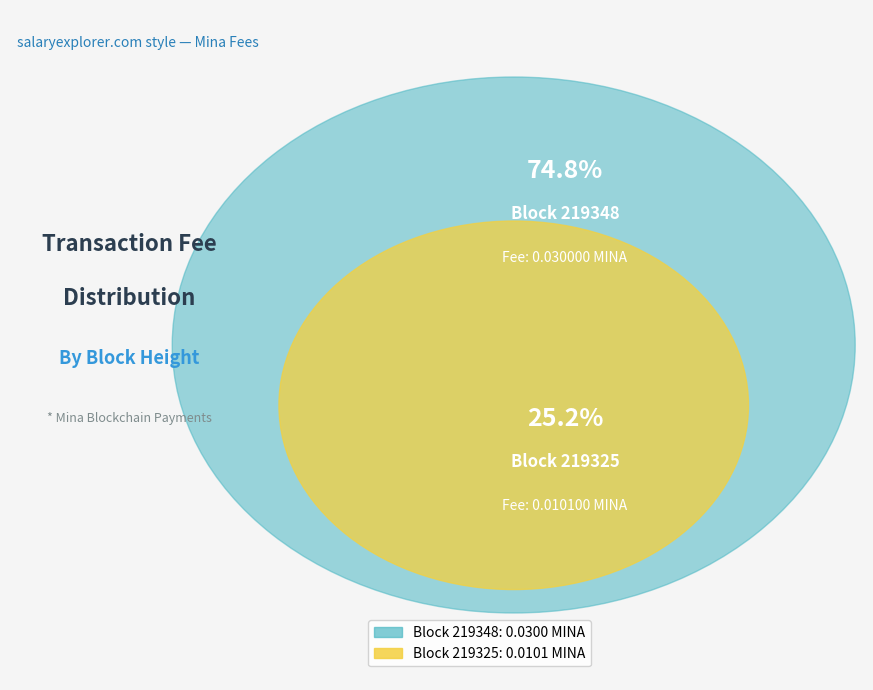

Count the number of slices in the pie.

2